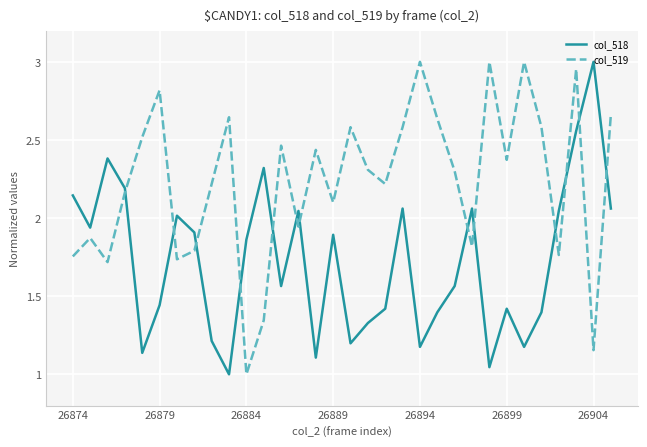

True or false: col_518 and col_519 cross at least once.

True